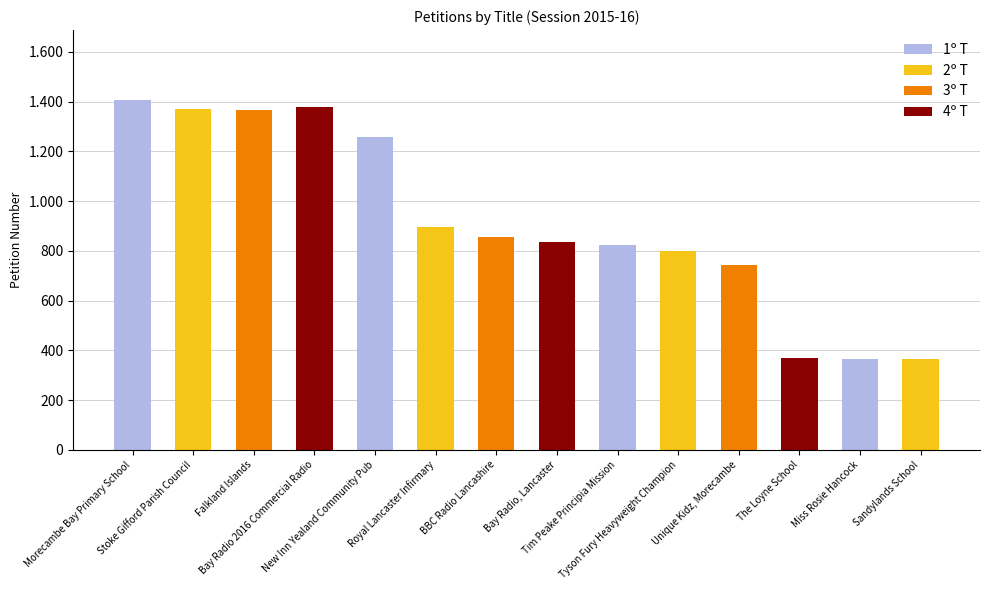

Which label corresponds to the smallest value in the chart?

Sandylands School